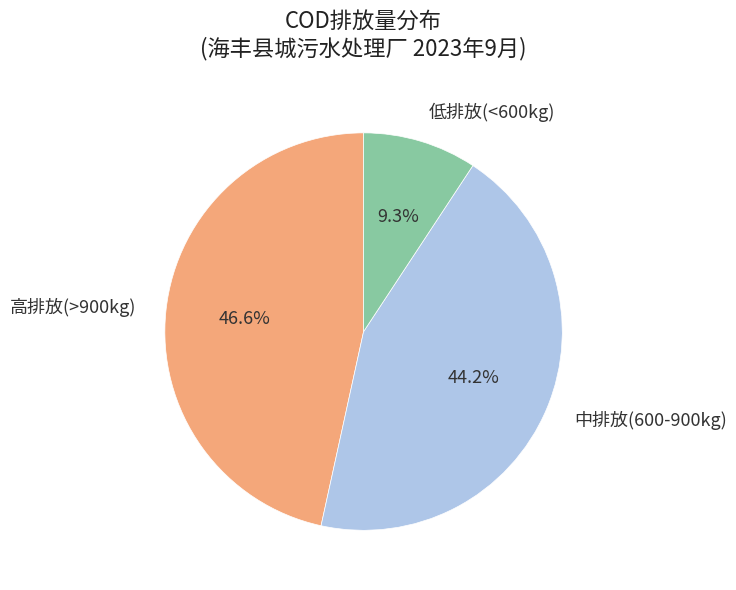

What is the smallest slice in the pie chart?

低排放(<600kg)